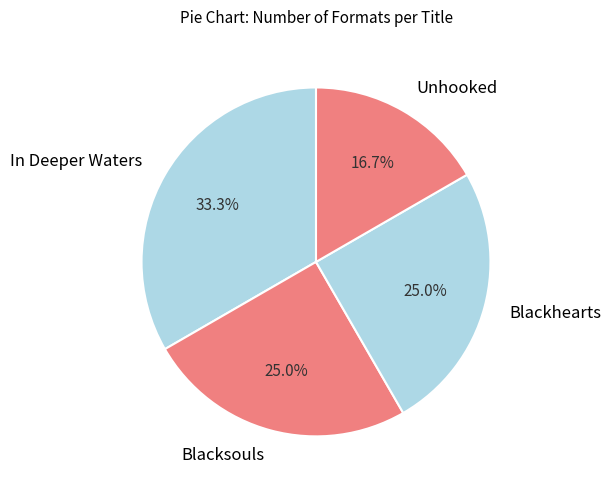

Which category has the smallest portion of the pie?

Unhooked